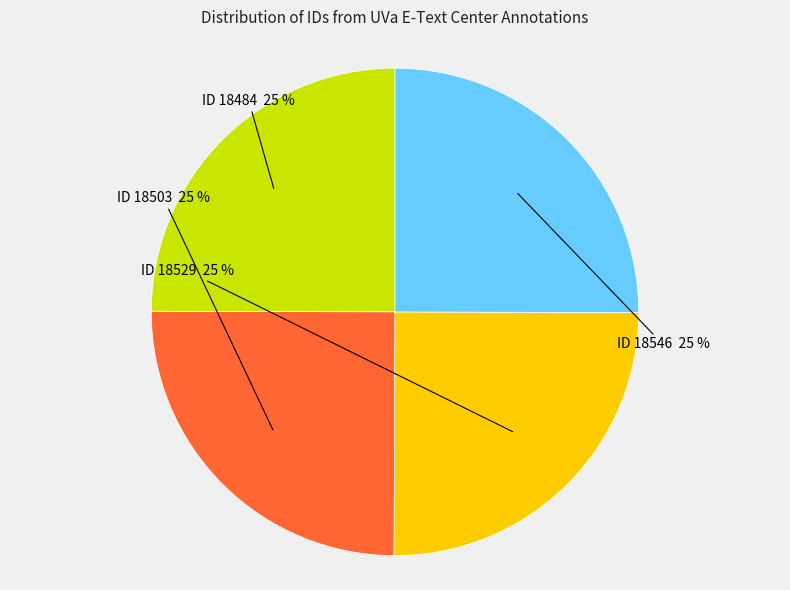

To the nearest percent, what is the average slice percentage?

25%